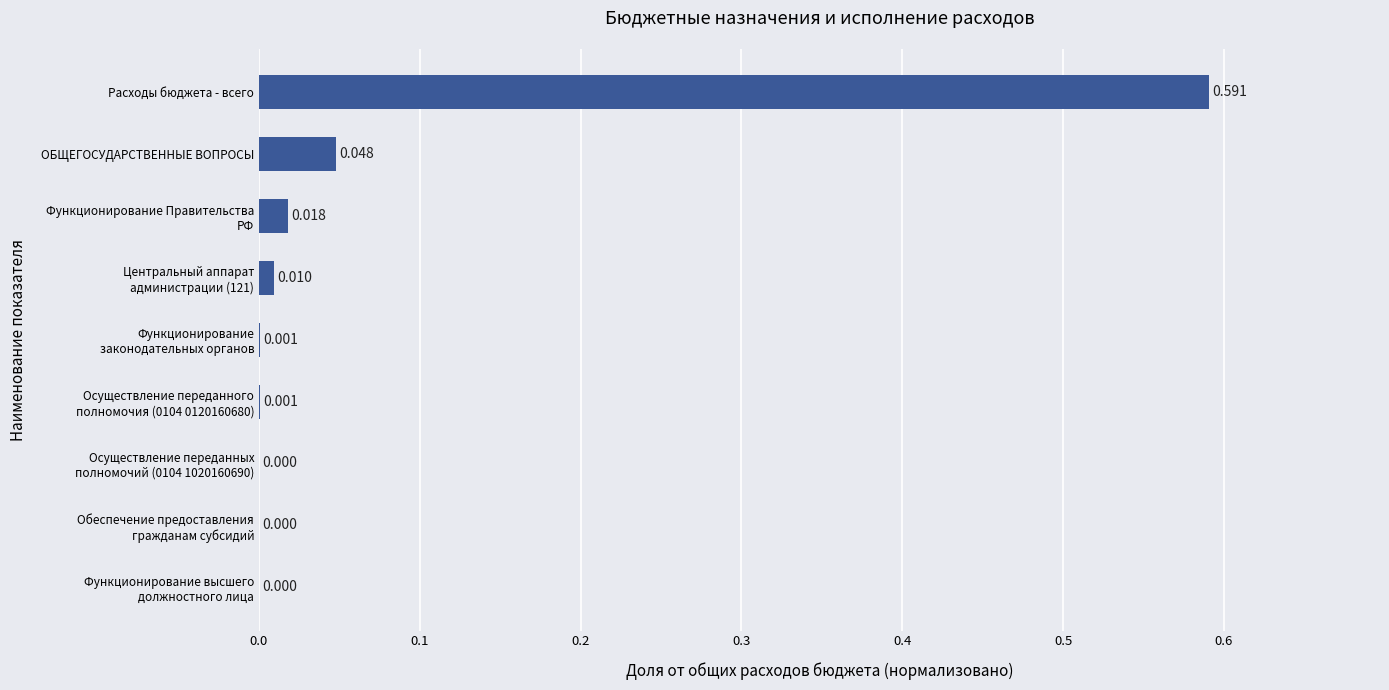

Does the chart contain stacked bars?

No